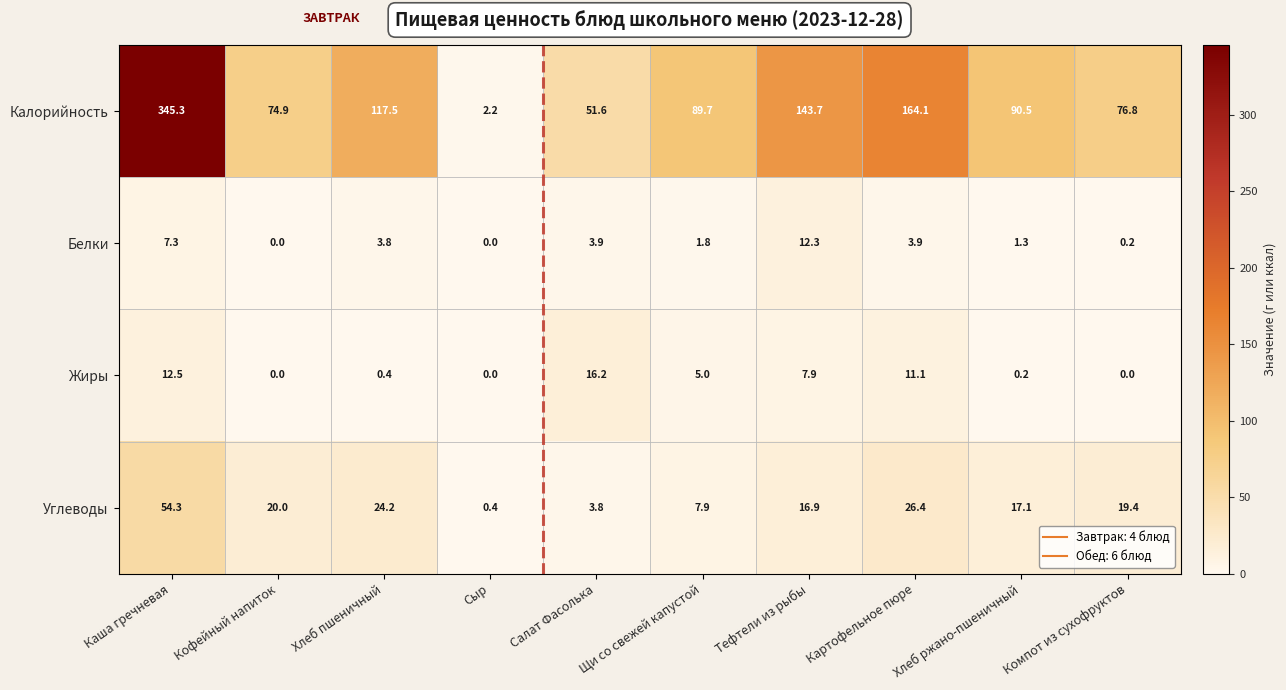

List the series in order of their peak value, highest first.

Калорийность, Углеводы, Жиры, Белки